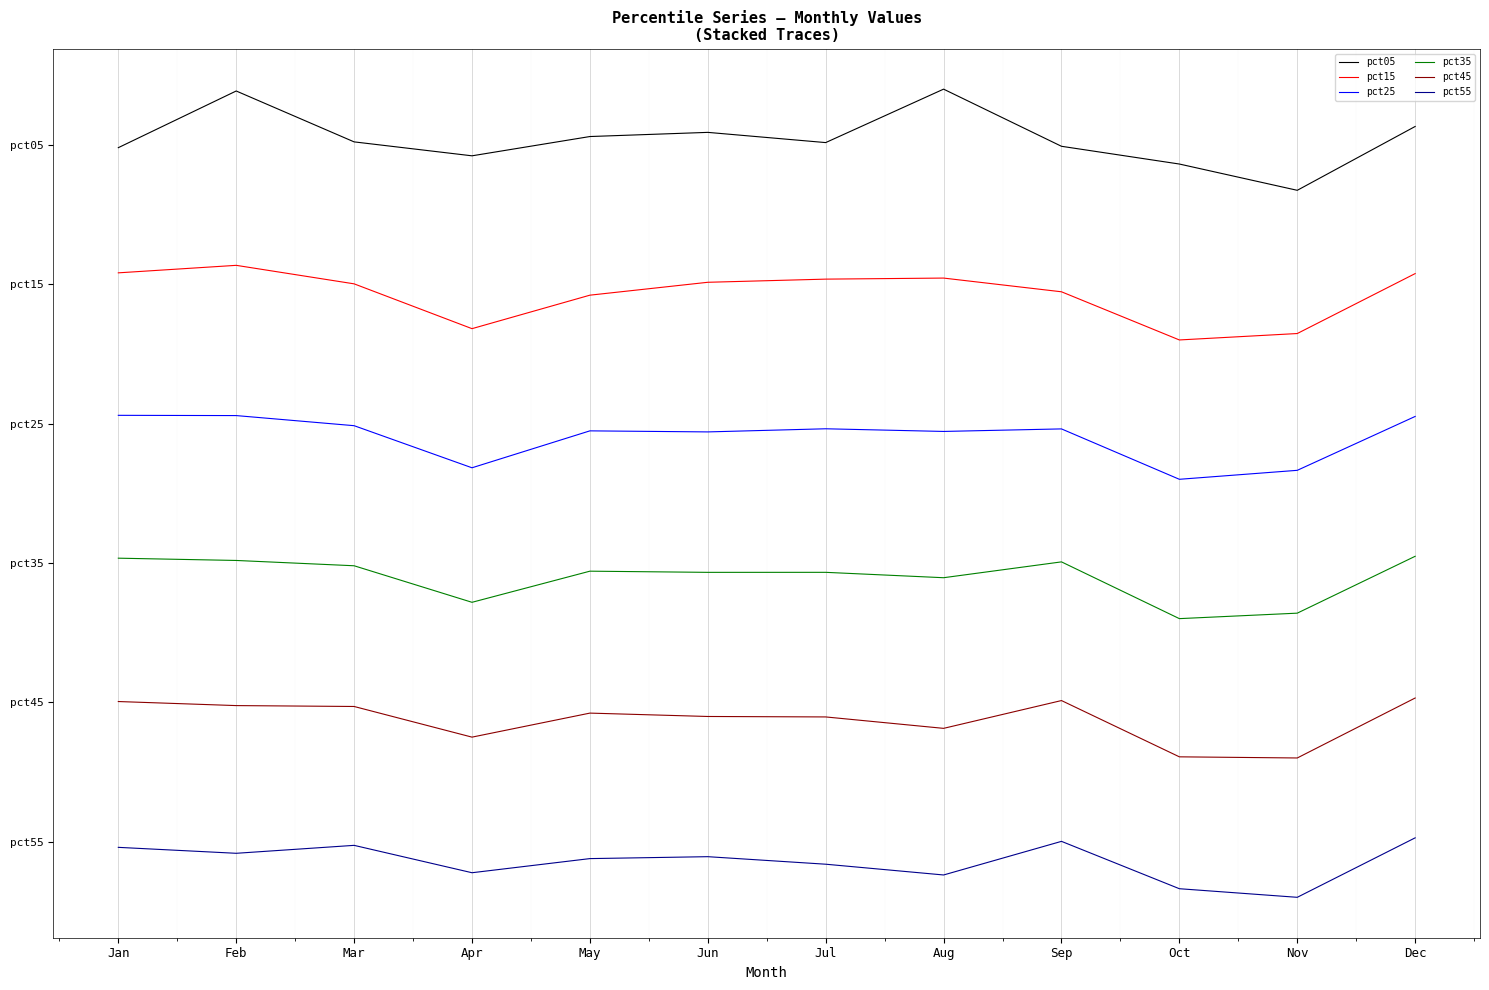

Does the chart have visible grid lines?

Yes